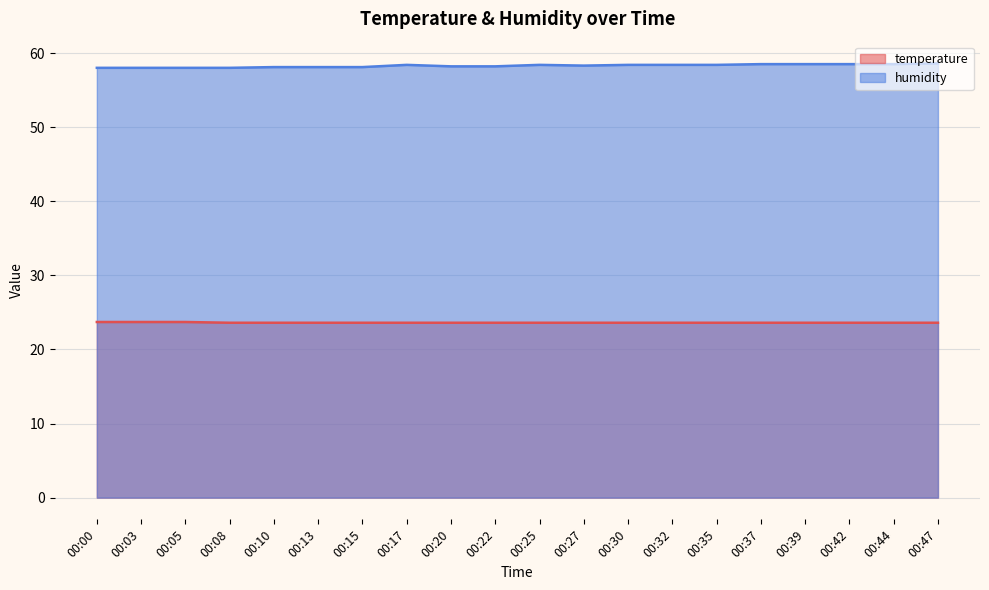

In humidity, how many points are lower than both neighbors (excluding endpoints)?

1